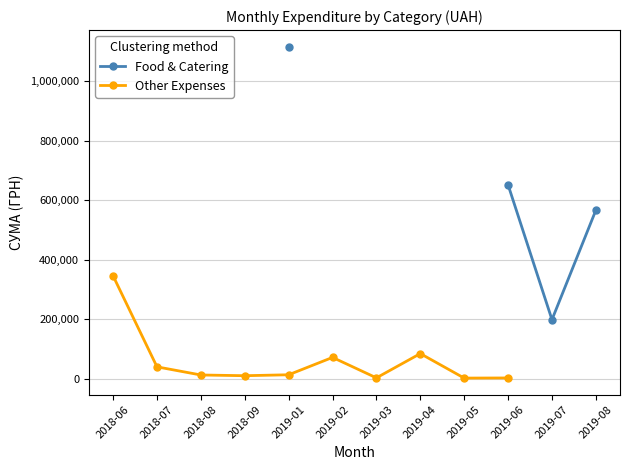

List the series in order of their overall mean, highest first.

Food & Catering, Other Expenses